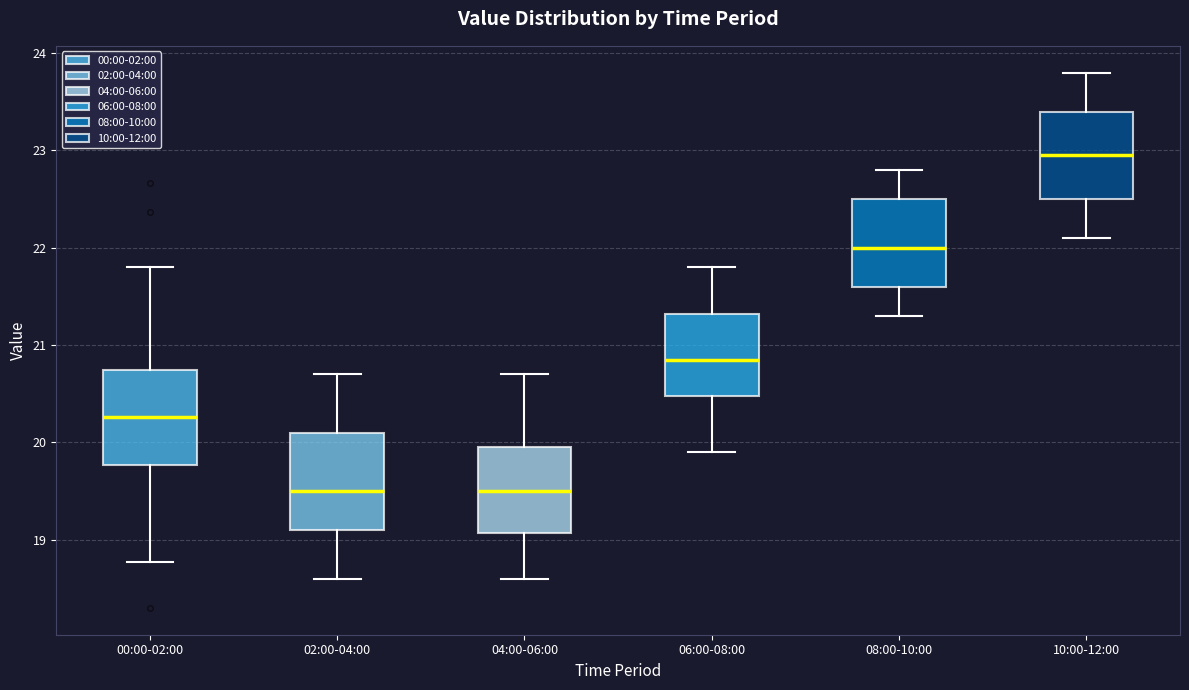

Reading left to right, transcribe this box plot: for each box, give where its median line is, the range the box spans, and where its two whiskers end, as read against the y-axis. The values are not printed on the chart, so give them approximately, as read against the axis.

00:00-02:00: median 20.3, box 19.8 to 20.7, whiskers 18.8 to 21.8
02:00-04:00: median 19.5, box 19.1 to 20.1, whiskers 18.6 to 20.7
04:00-06:00: median 19.5, box 19.1 to 20.0, whiskers 18.6 to 20.7
06:00-08:00: median 20.9, box 20.5 to 21.3, whiskers 19.9 to 21.8
08:00-10:00: median 22.0, box 21.6 to 22.5, whiskers 21.3 to 22.8
10:00-12:00: median 23.0, box 22.5 to 23.4, whiskers 22.1 to 23.8